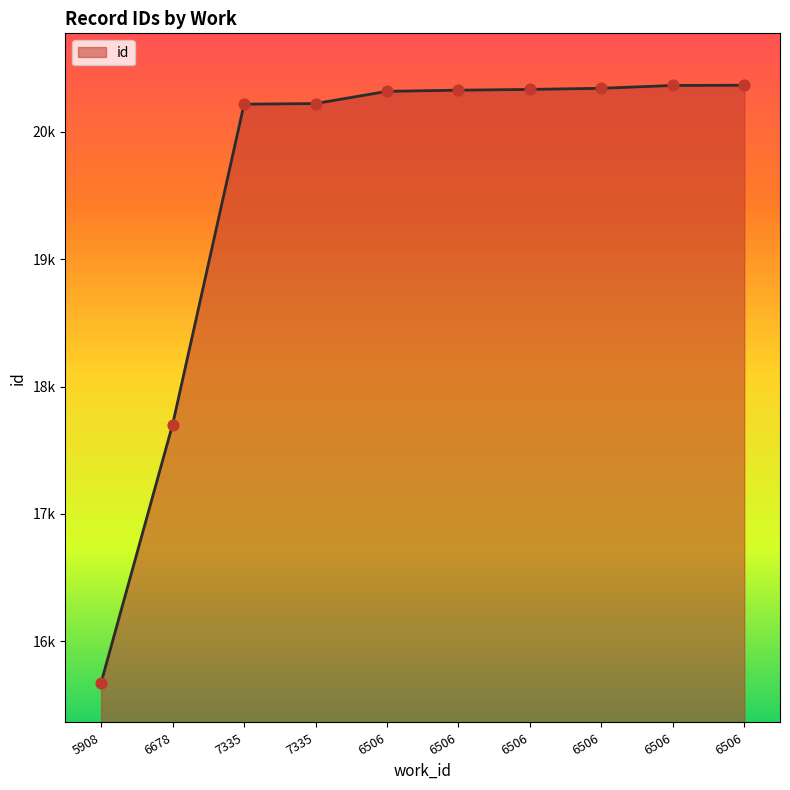

What is the ratio of the value at 6506 to the value at 6506?

1.0